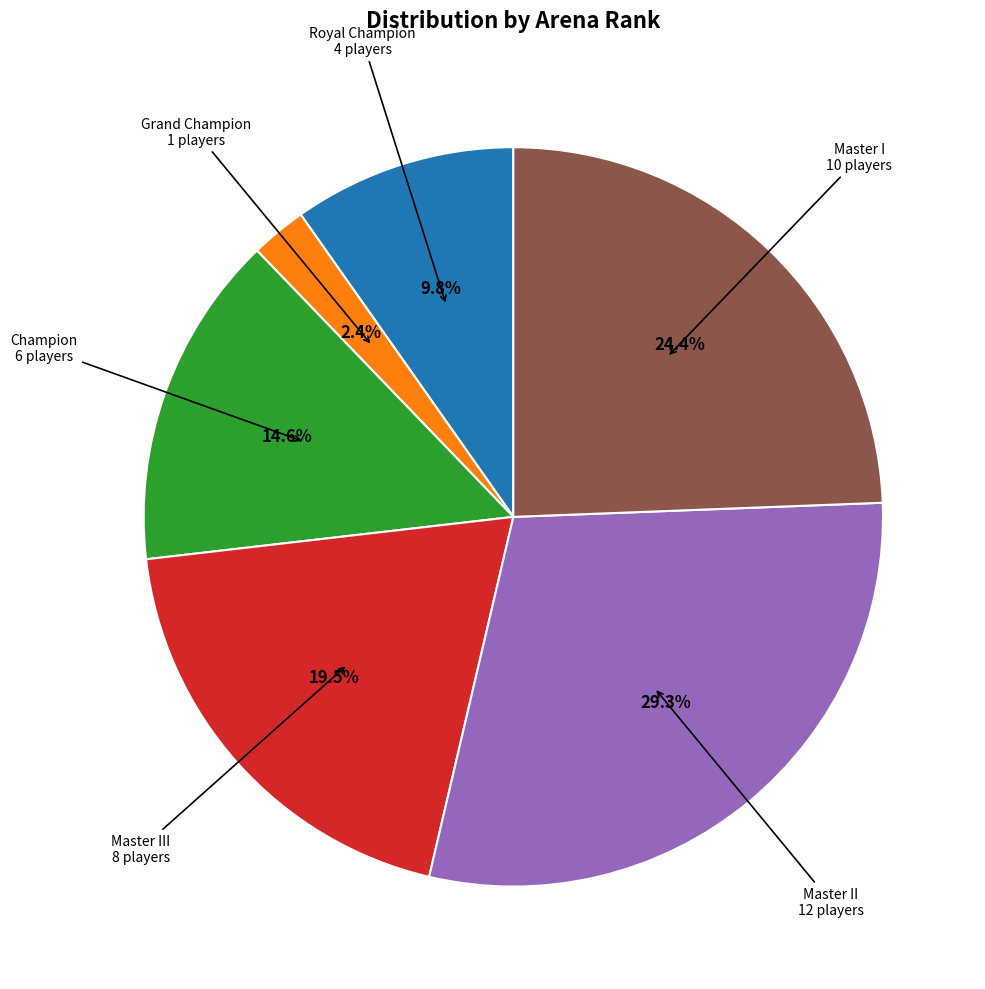

Is there a majority slice in this chart?

No